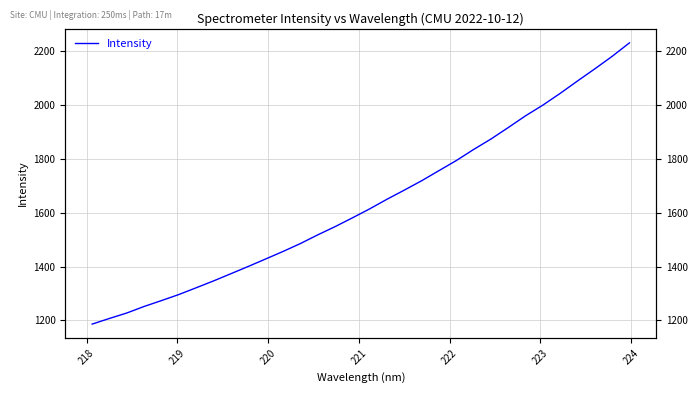

How many distinct data groups are displayed?

1